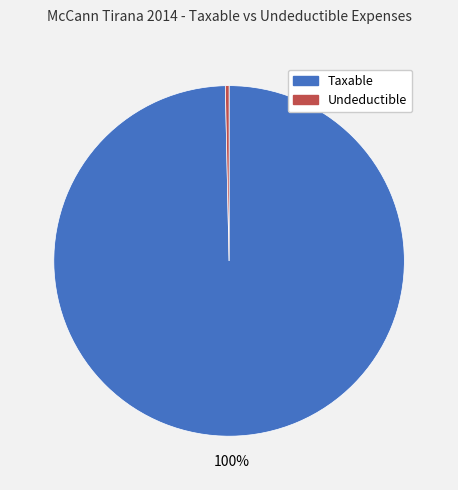

To the nearest percent, what percentage of the pie is Taxable?

100%